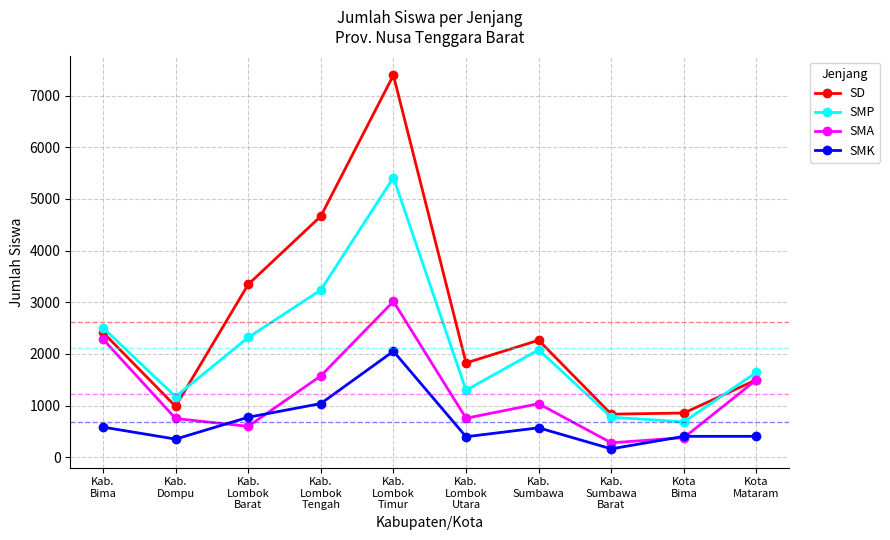

How many distinct data groups are displayed?

4